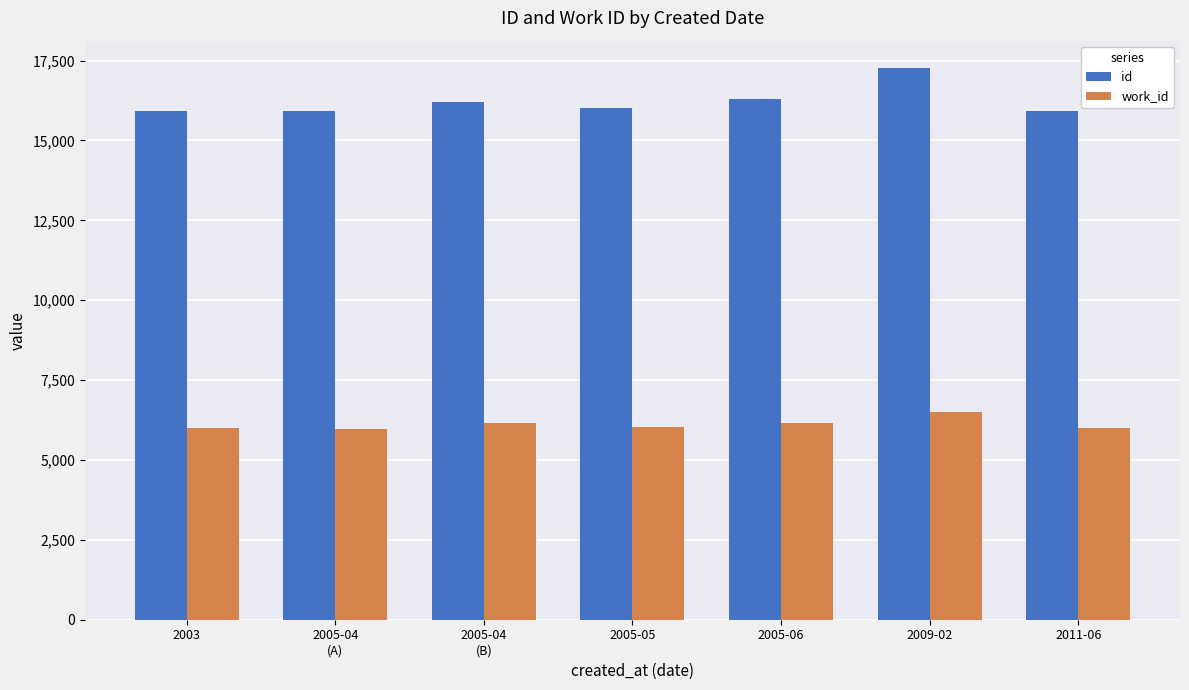

What is the sum of all work_id values?

42800